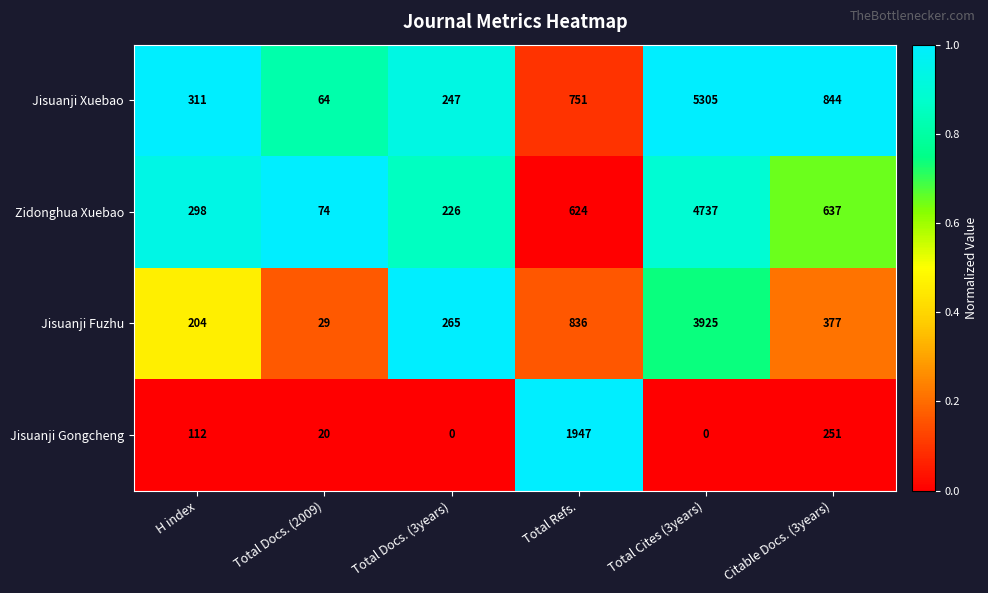

What is the difference between the Jisuanji Xuebao values at Total Docs. (2009) and Total Cites (3years)?

5241